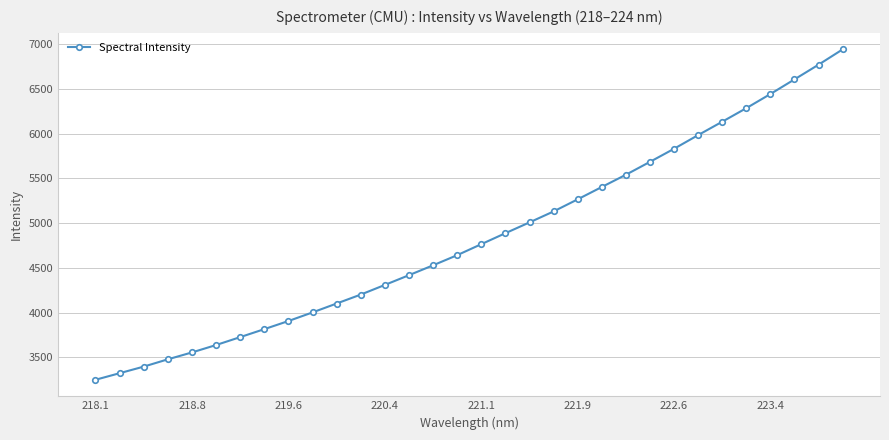

What is the greatest value displayed?

6942.8